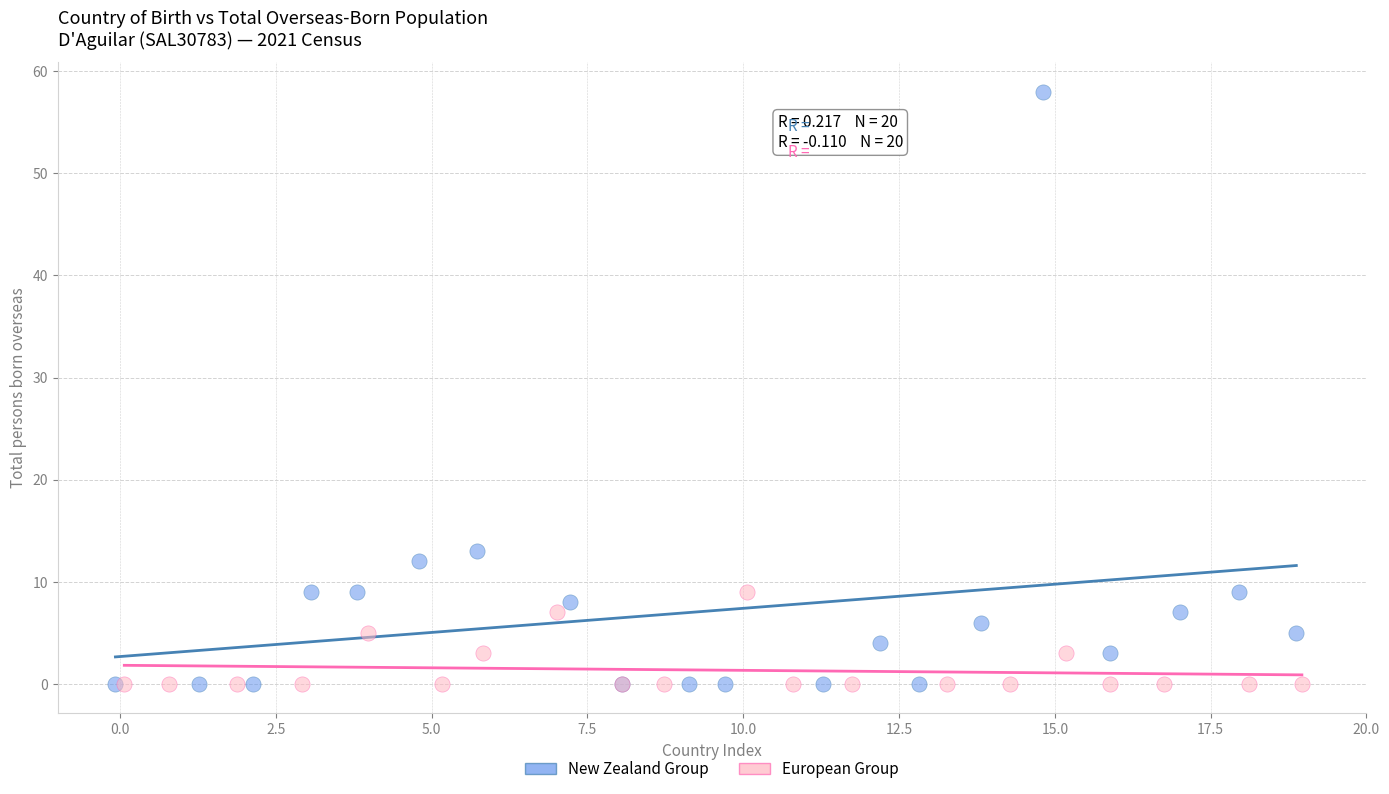

Which series has the widest spread of Y values?

New Zealand Group